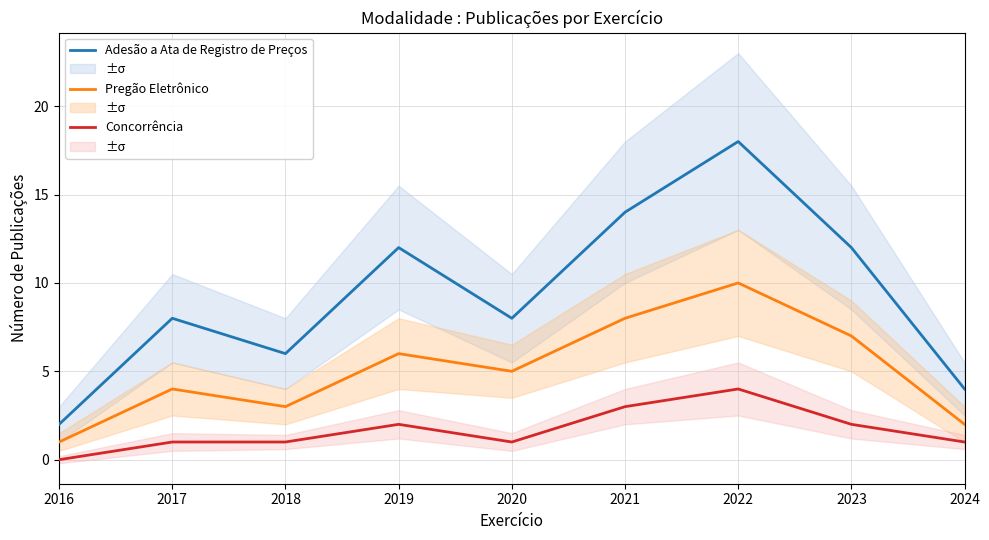

Reading left to right, what are all the values shown in this chart?

Adesão a Ata de Registro de Preços: 2	8	6	12	8	14	18	12	4
Pregão Eletrônico: 1	4	3	6	5	8	10	7	2
Concorrência: 0	1	1	2	1	3	4	2	1